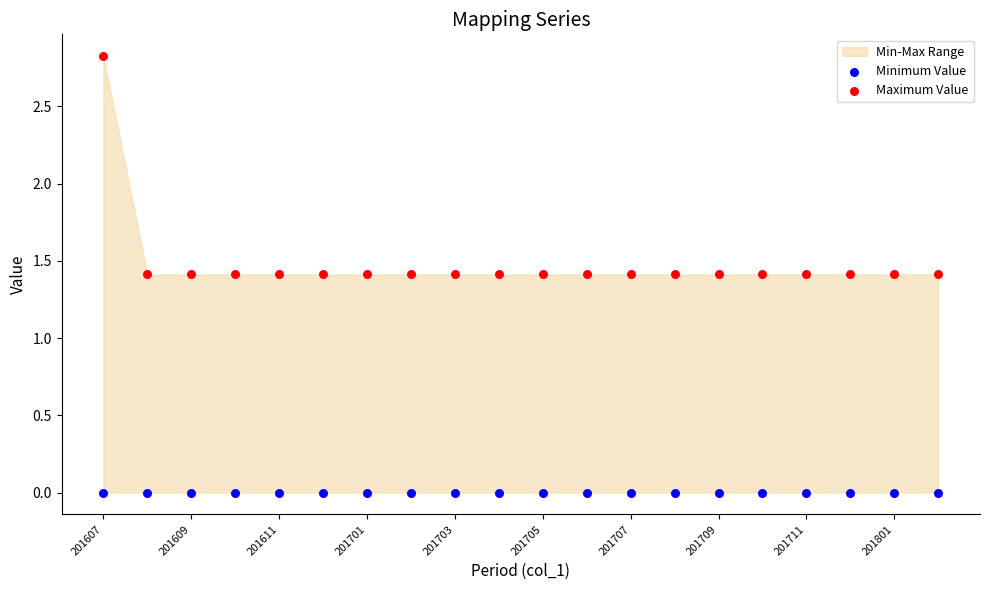

Which series reaches the maximum Y coordinate?

Maximum Value